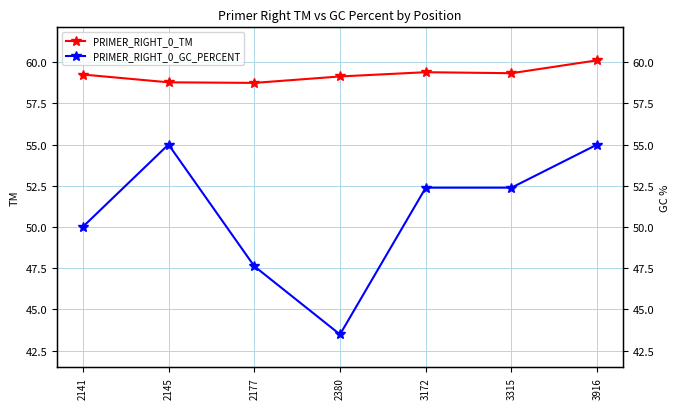

Which series has the largest total across all categories?

PRIMER_RIGHT_0_TM